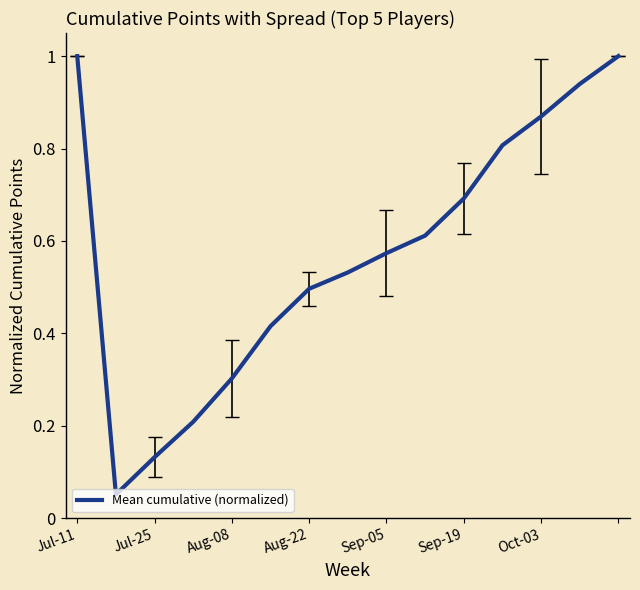

What is the greatest value displayed?

1.0